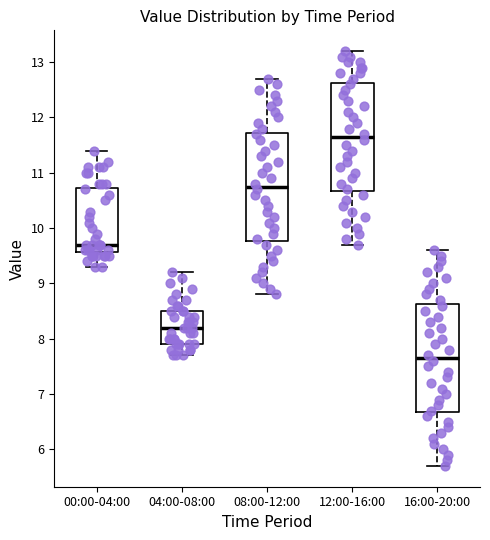

Reading left to right, read every box against the y-axis: the position of its median line, the range the box covers, and the ends of its whiskers. The values are not printed on the chart, so give them approximately, as read against the axis.

00:00-04:00: median 9.7, box 9.6 to 10.7, whiskers 9.3 to 11.4
04:00-08:00: median 8.2, box 7.9 to 8.5, whiskers 7.7 to 9.2
08:00-12:00: median 10.8, box 9.8 to 11.7, whiskers 8.8 to 12.7
12:00-16:00: median 11.7, box 10.7 to 12.6, whiskers 9.7 to 13.2
16:00-20:00: median 7.7, box 6.7 to 8.6, whiskers 5.7 to 9.6